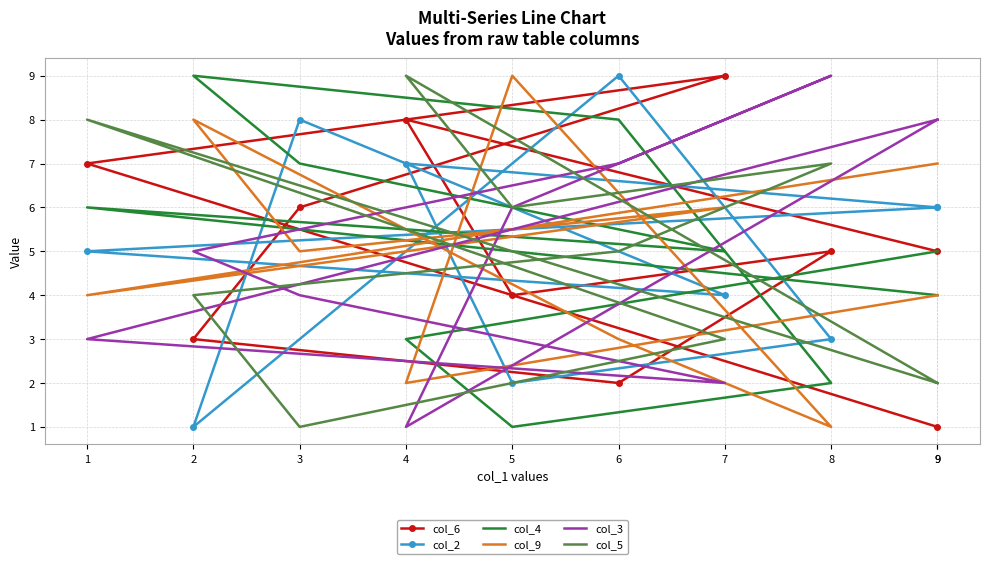

Which series has the widest spread of values?

col_6